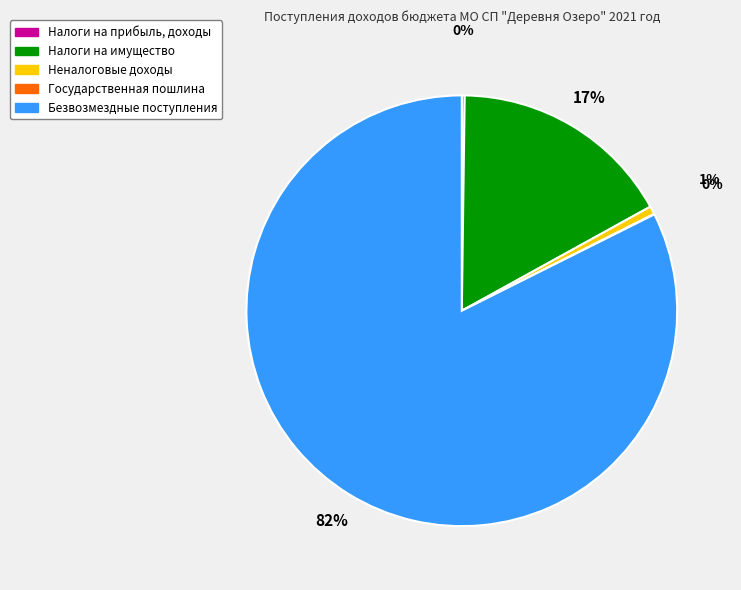

To the nearest percent, what percentage of the pie is Безвозмездные поступления?

82%